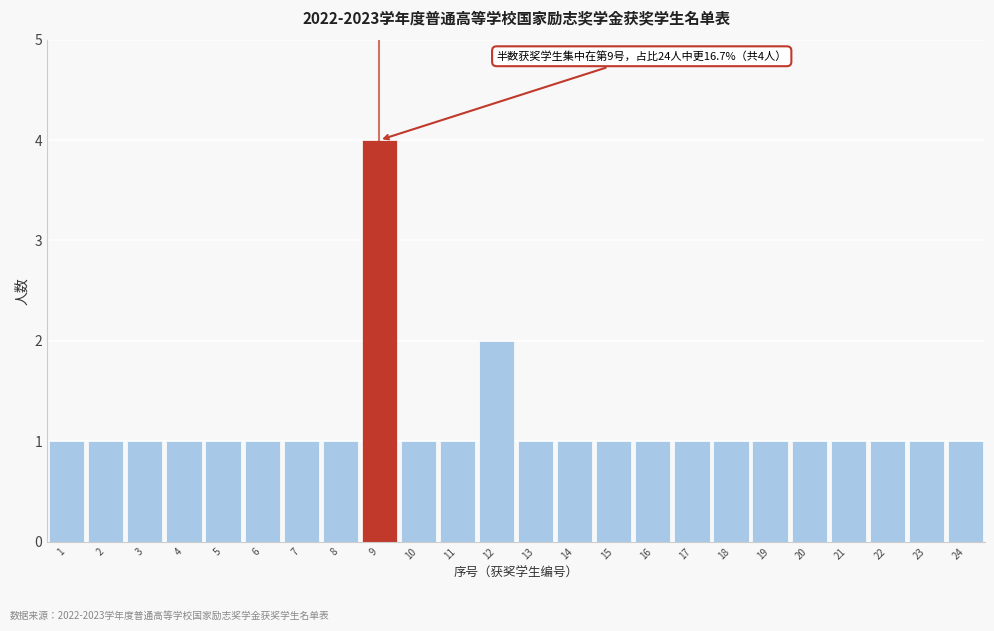

Reading left to right, transcribe all the data shown in this chart.

1	1	1	1	1	1	1	1	4	1	1	2	1	1	1	1	1	1	1	1	1	1	1	1